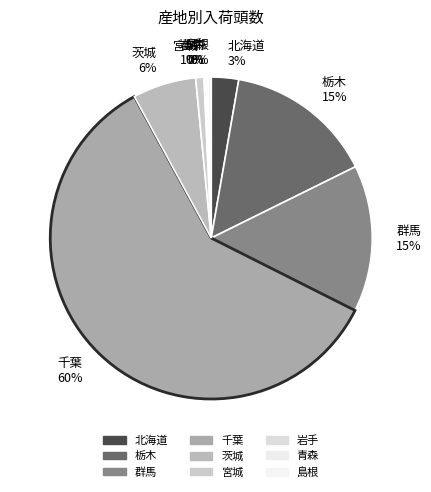

Is the sum of 島根 and 北海道 greater than half?

No